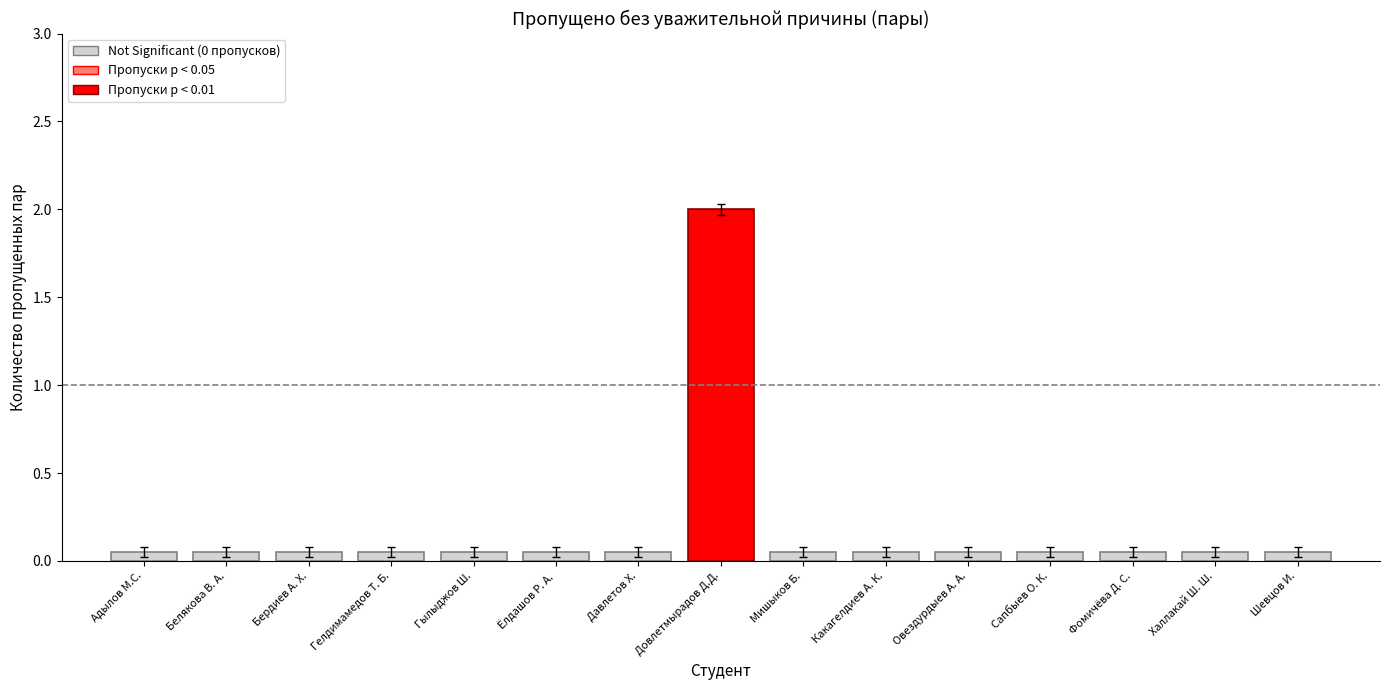

The value at Ёлдашов Р. А. is 0. True or false?

True